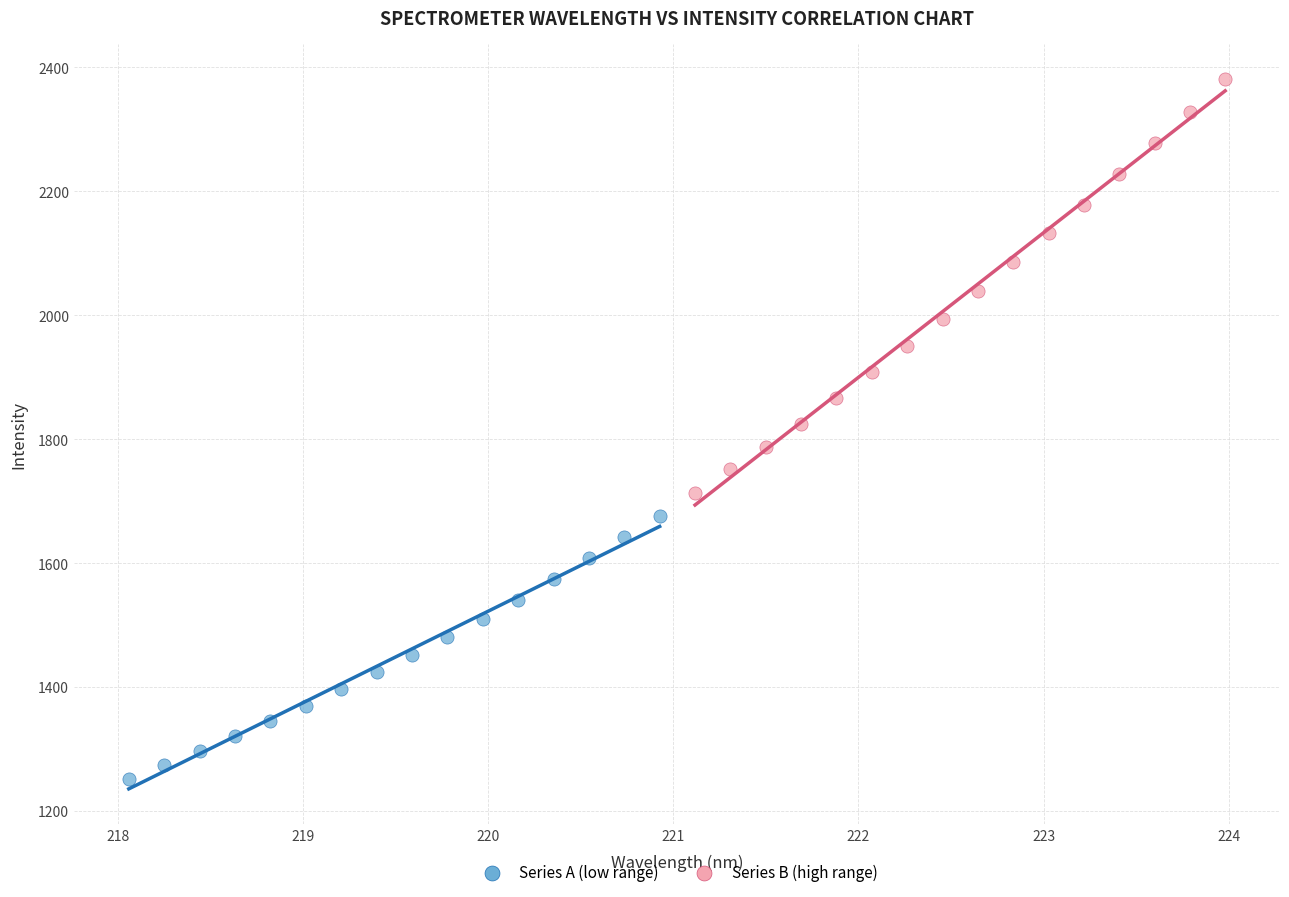

Which series has the largest Y range (max minus min)?

Series B (high range)